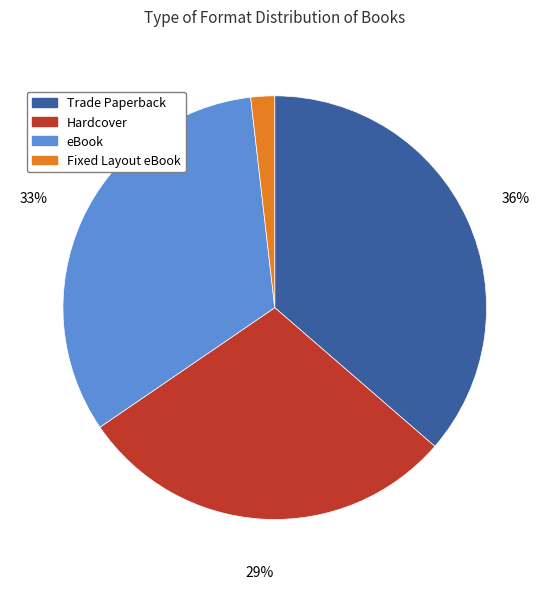

Is it true that Trade Paperback is 28% of the pie?

False